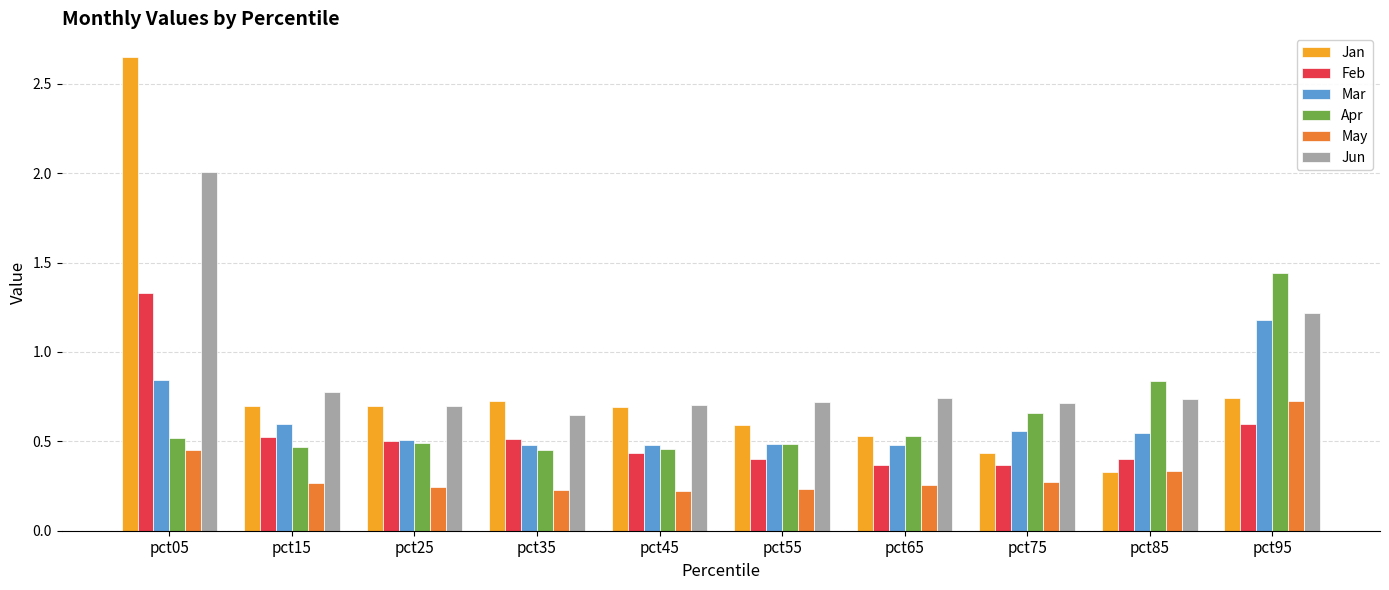

What is the highest value of the Jun series?

2.0